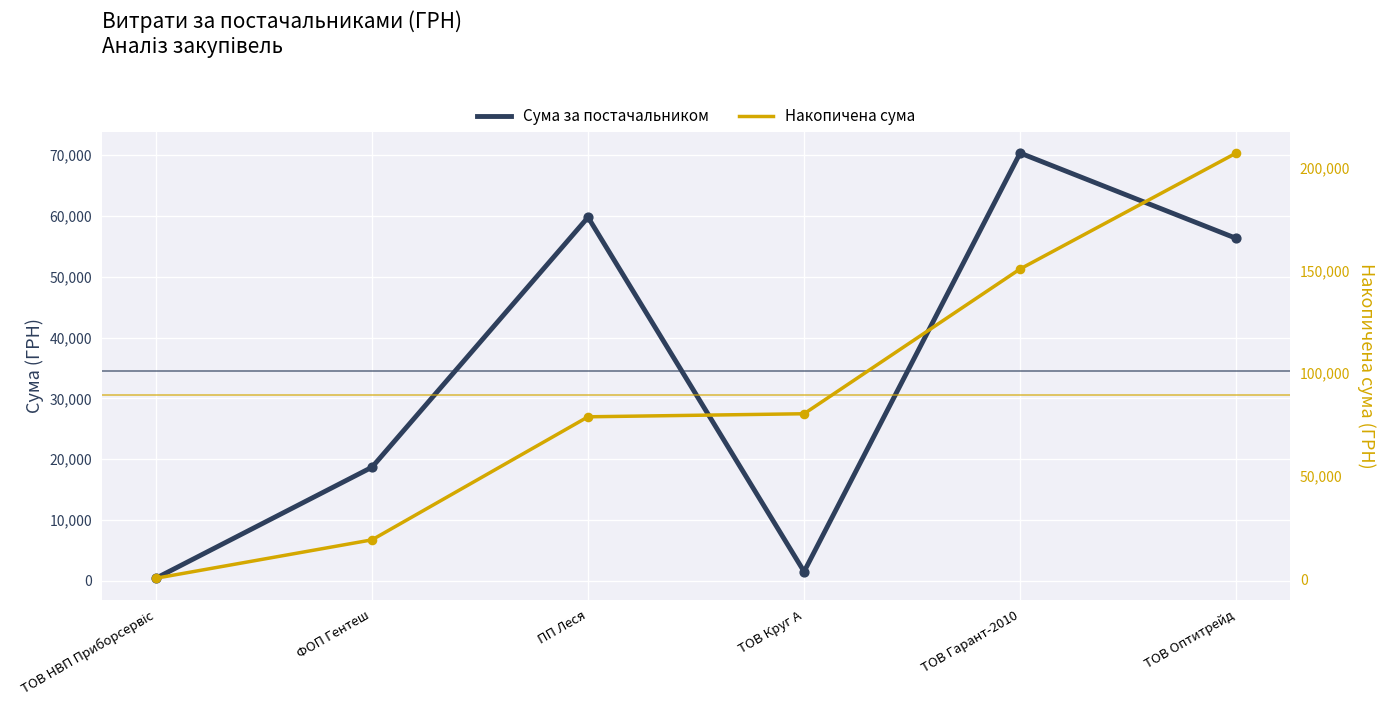

At how many categories does at least one series exceed 130950?

2